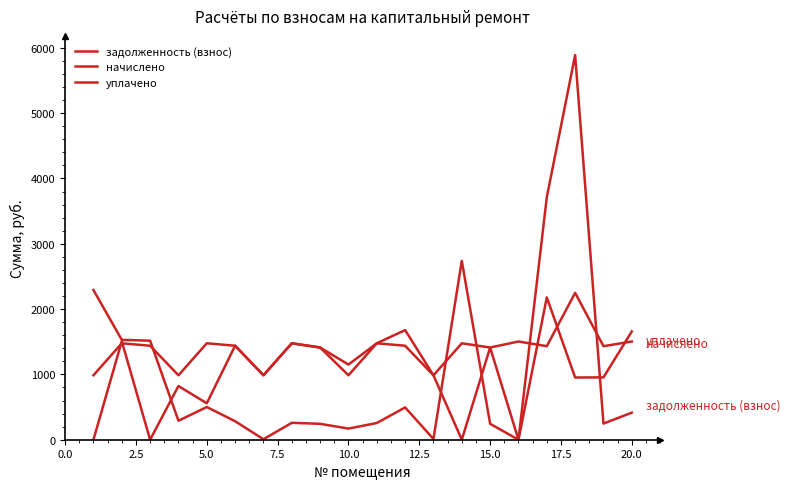

How many lines are shown in the chart?

3